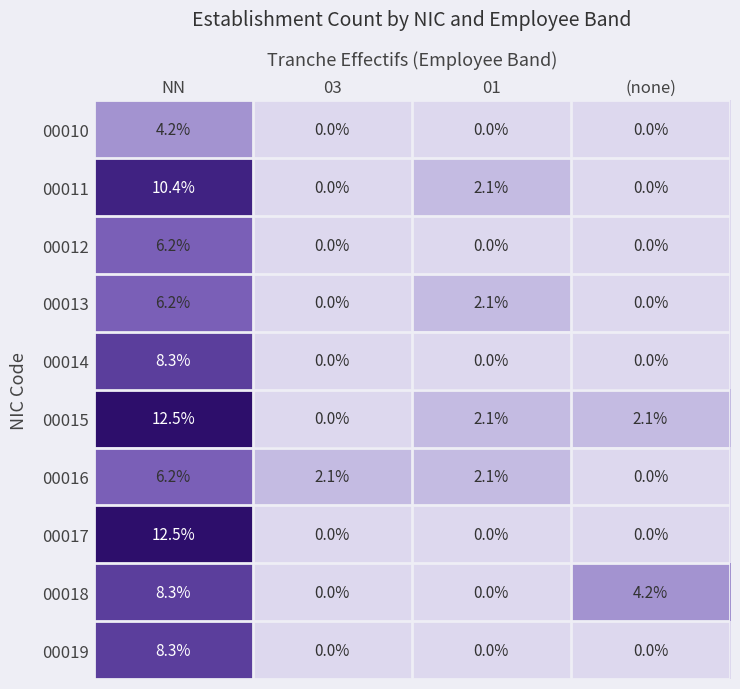

Which series changed the most between 03 and (none)?

00018